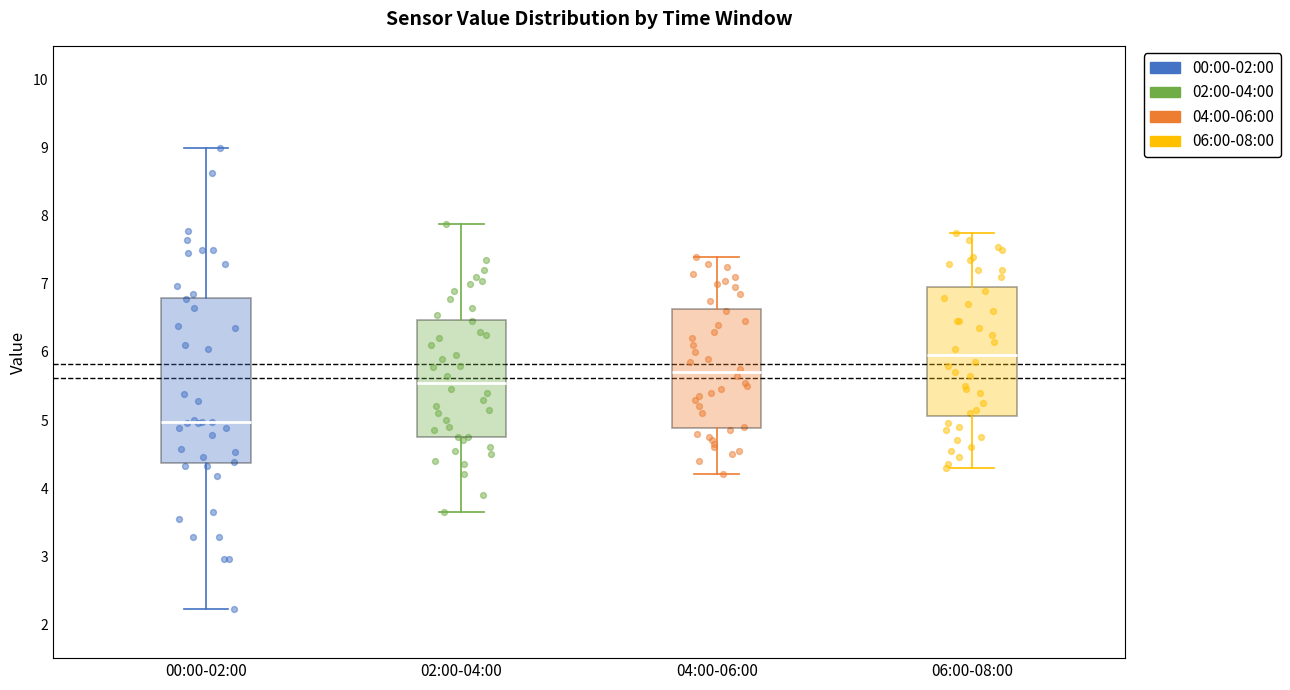

Which box is the tallest, from its lower edge to its upper edge?

00:00-02:00